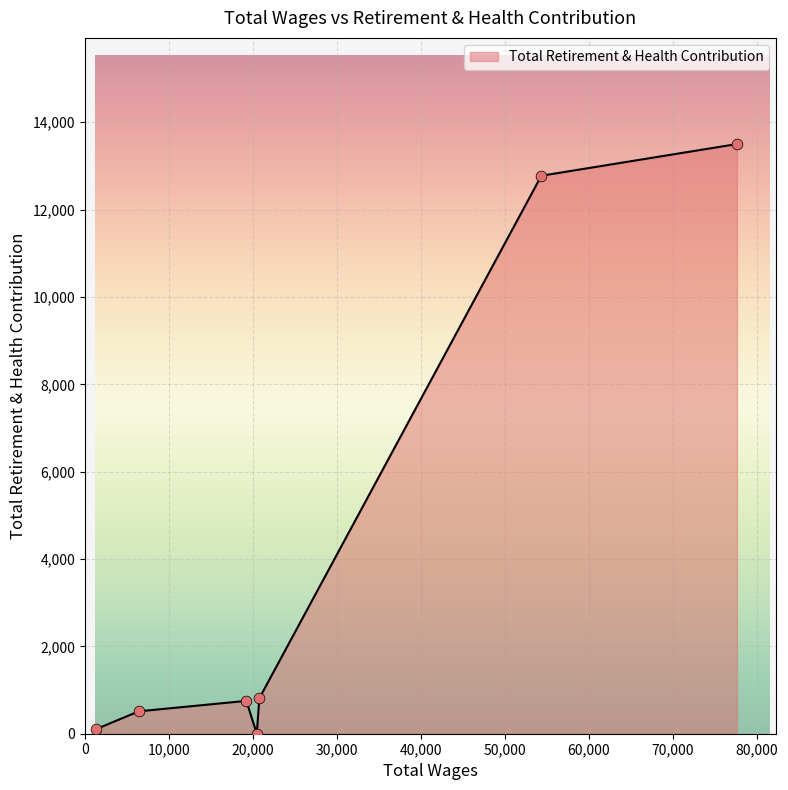

What is the sum of all values?

28462